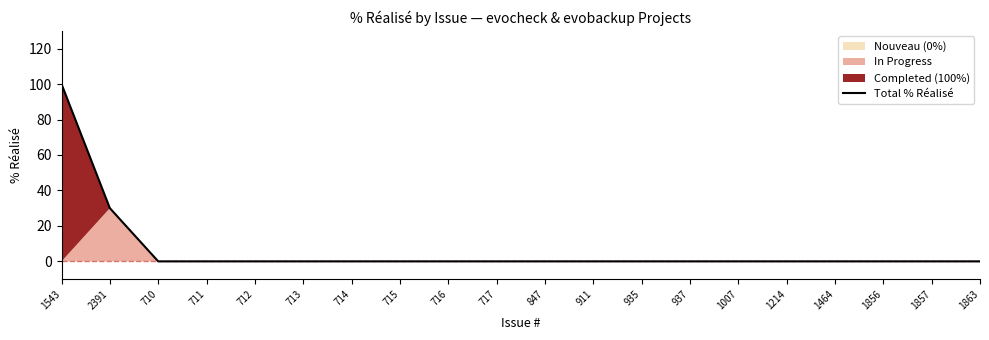

At which label is Total % Réalisé closest to 50?

2391